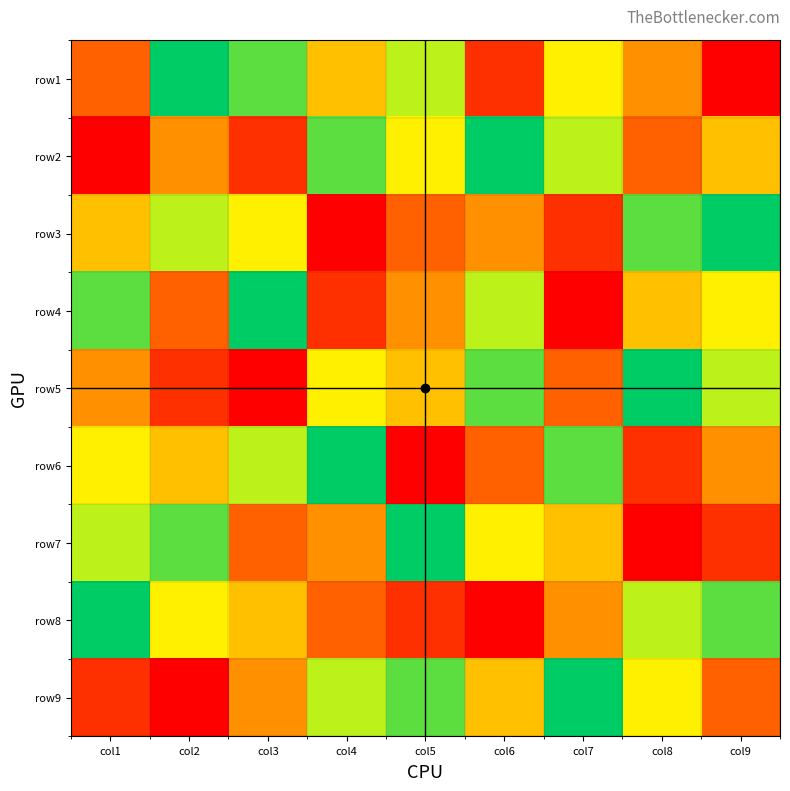

Reading left to right, what are all the values shown in this chart?

row1: col1=3	col2=9	col3=8	col4=5	col5=7	col6=2	col7=6	col8=4	col9=1
row2: col1=1	col2=4	col3=2	col4=8	col5=6	col6=9	col7=7	col8=3	col9=5
row3: col1=5	col2=7	col3=6	col4=1	col5=3	col6=4	col7=2	col8=8	col9=9
row4: col1=8	col2=3	col3=9	col4=2	col5=4	col6=7	col7=1	col8=5	col9=6
row5: col1=4	col2=2	col3=1	col4=6	col5=5	col6=8	col7=3	col8=9	col9=7
row6: col1=6	col2=5	col3=7	col4=9	col5=1	col6=3	col7=8	col8=2	col9=4
row7: col1=7	col2=8	col3=3	col4=4	col5=9	col6=6	col7=5	col8=1	col9=2
row8: col1=9	col2=6	col3=5	col4=3	col5=2	col6=1	col7=4	col8=7	col9=8
row9: col1=2	col2=1	col3=4	col4=7	col5=8	col6=5	col7=9	col8=6	col9=3